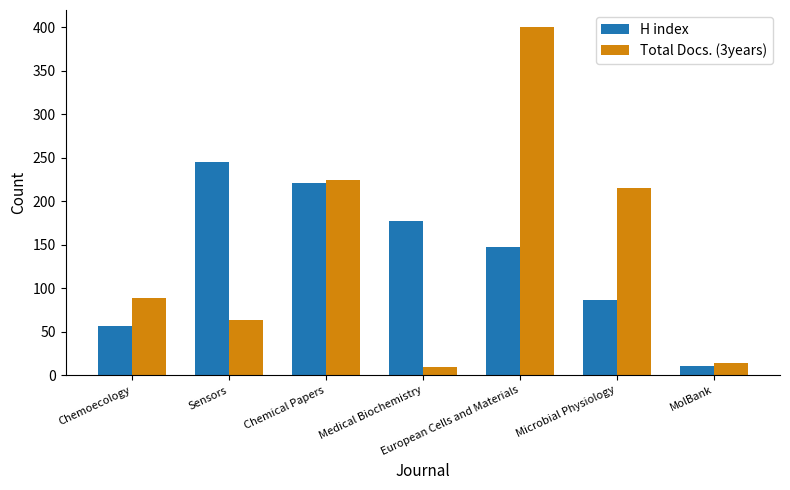

What is the difference between the highest and lowest values at Microbial Physiology?

129